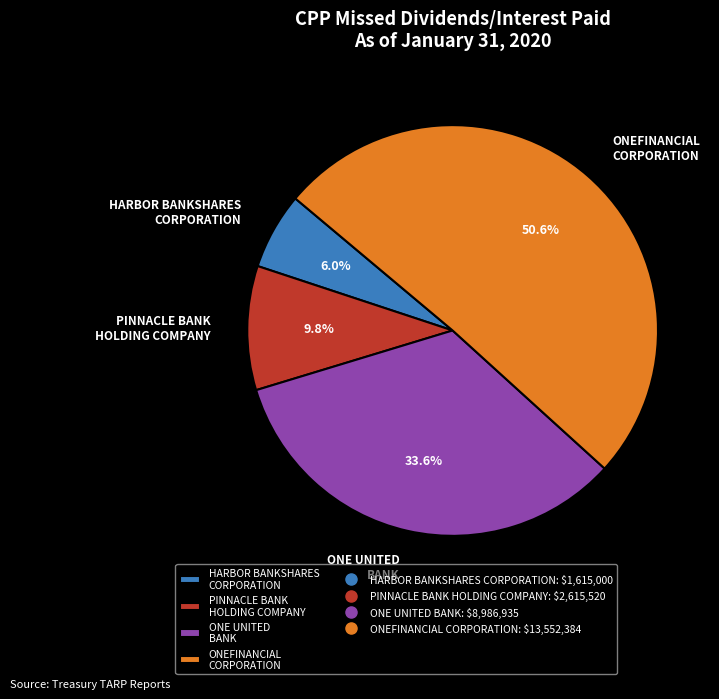

Which slice represents more than half of the pie?

ONEFINANCIAL CORPORATION